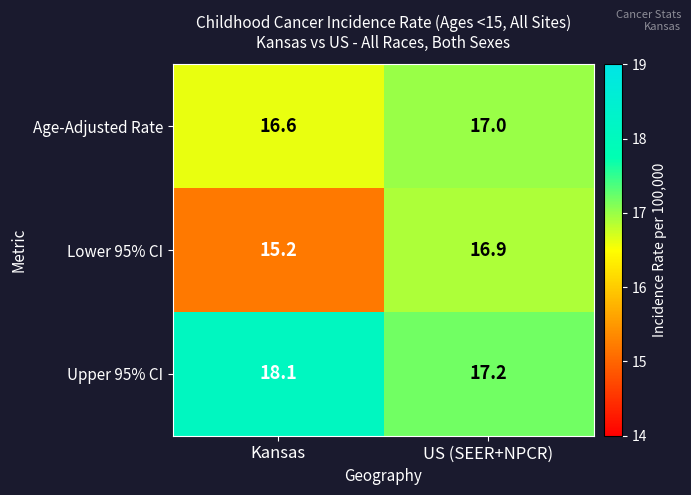

What is the sum of the Age-Adjusted Rate values at Kansas and US (SEER+NPCR)?

33.6